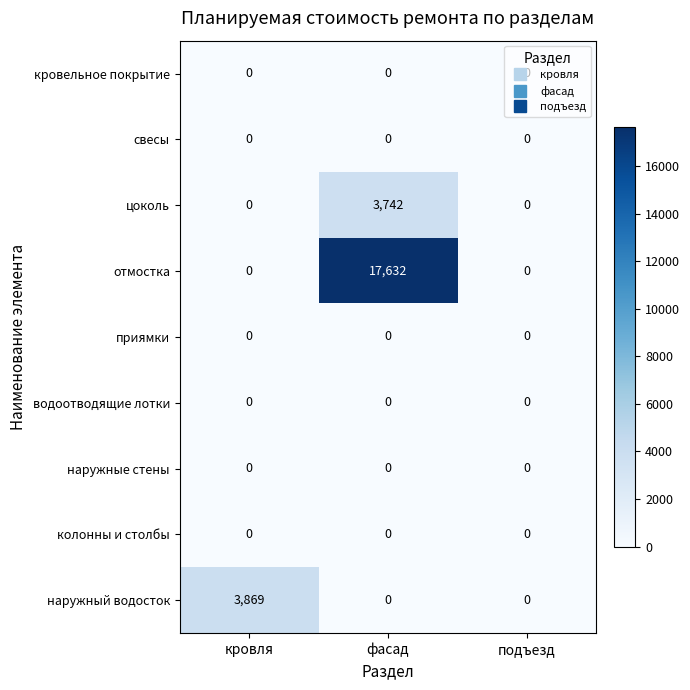

Count the наружный водосток values in the range 0 to 3869.

3